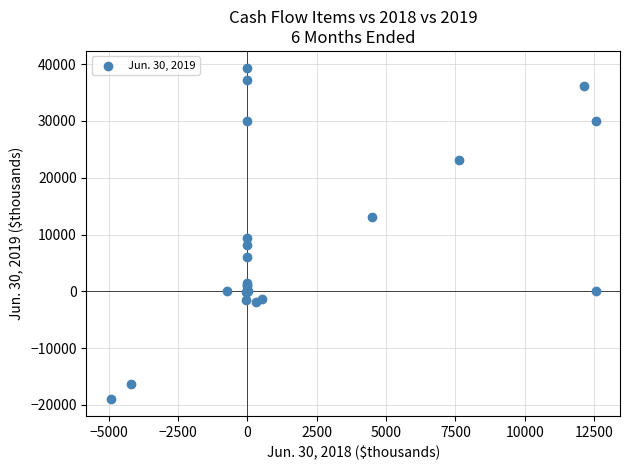

What Y value in the scatter plot is closest to 10186?

9324